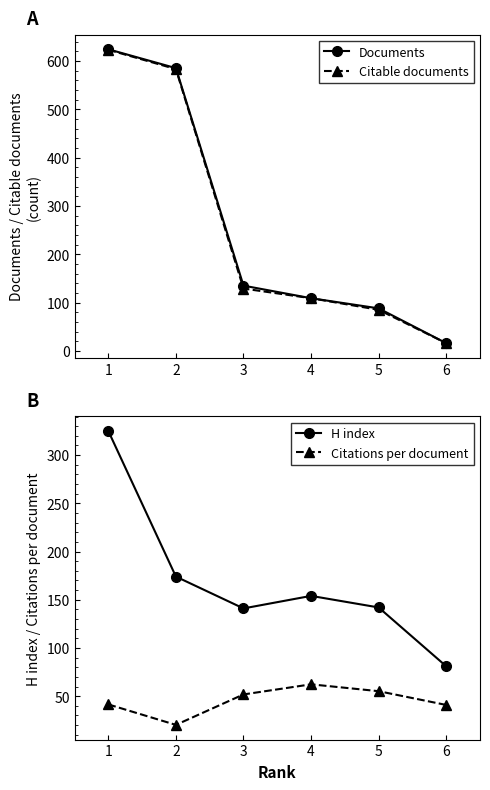

At 2, list the series in order from largest to smallest.

Documents, Citable documents, H index, Citations per document